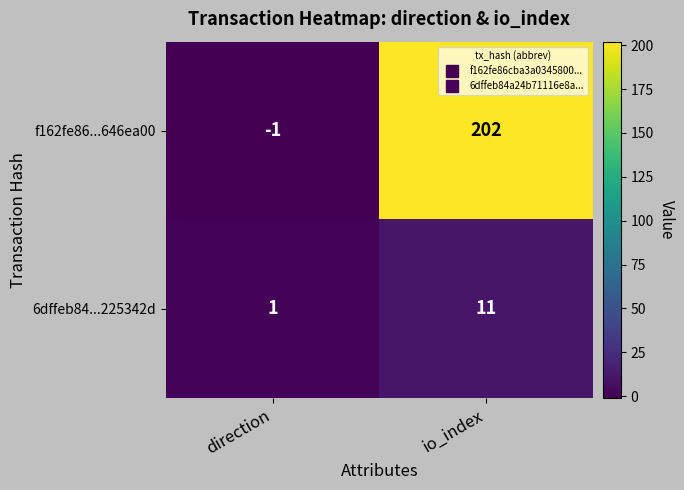

Which category has the lowest value across all series?

direction